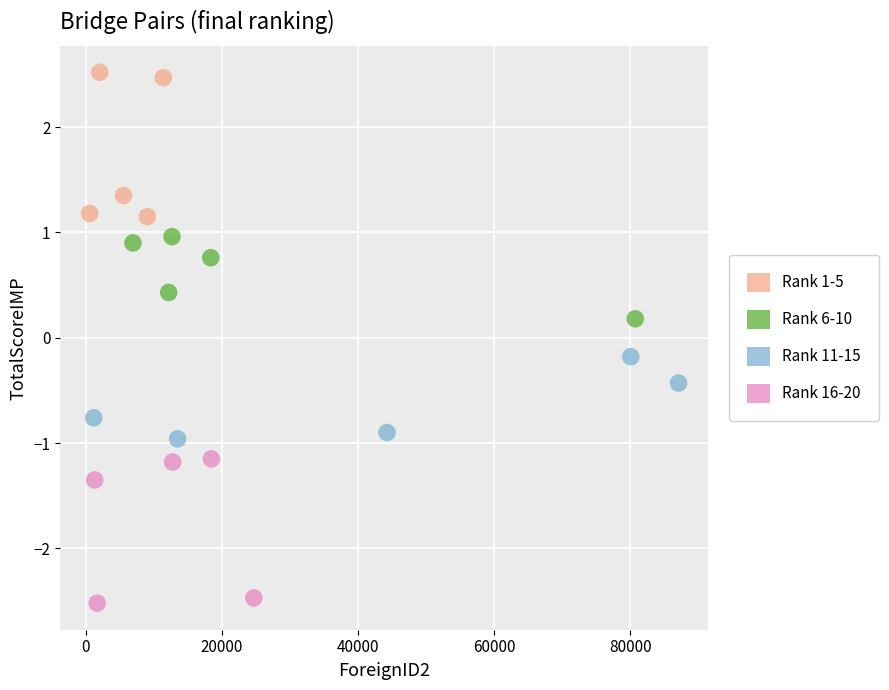

Which series contains the lowest Y value?

Rank 16-20